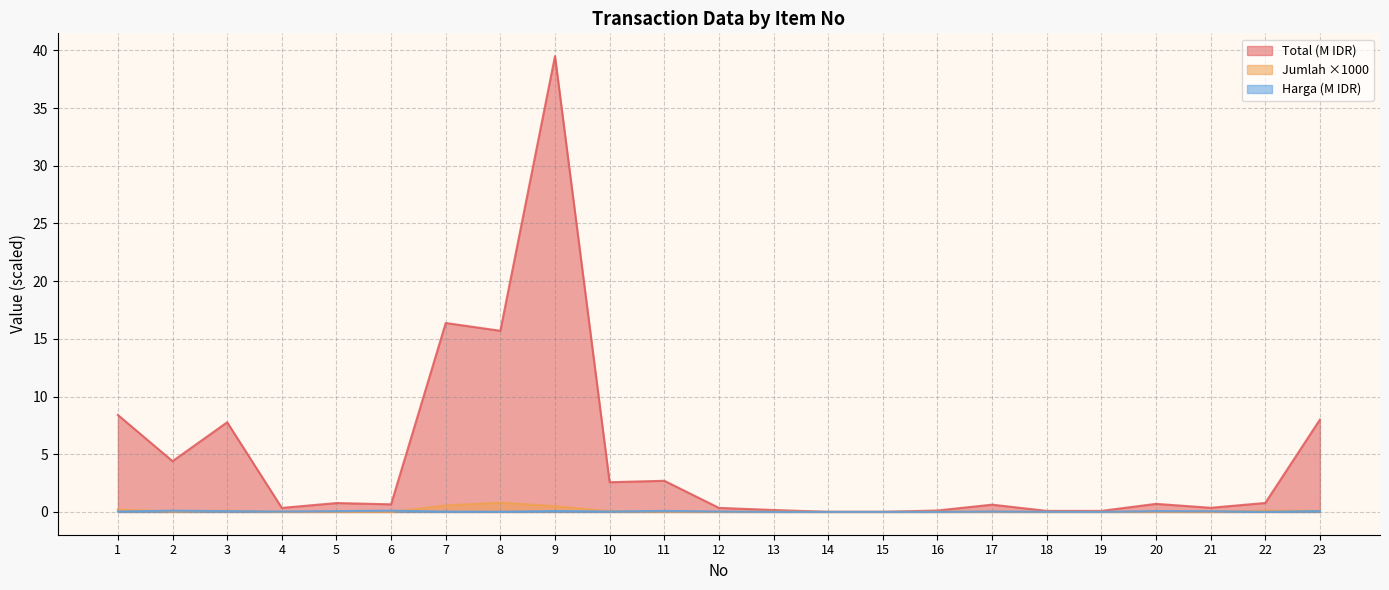

How many data points does each series have?

23